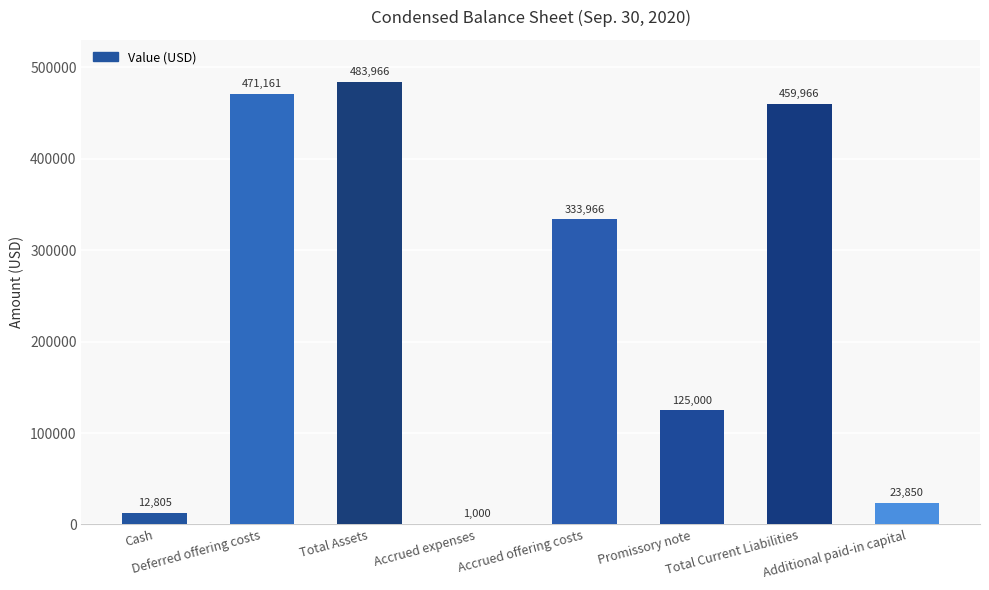

What is the sum of the values at Cash and Total Assets?

496771